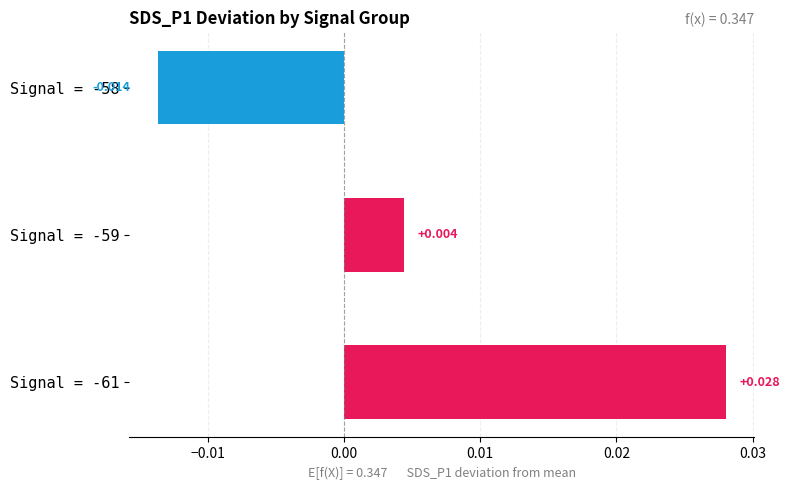

How many bars are there in total?

3